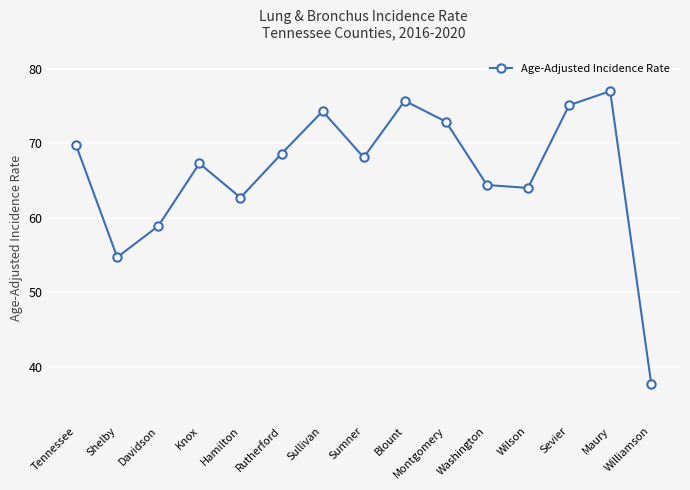

Rank the categories by value from lowest to highest.

Williamson, Shelby, Davidson, Hamilton, Wilson, Washington, Knox, Sumner, Rutherford, Tennessee, Montgomery, Sullivan, Sevier, Blount, Maury